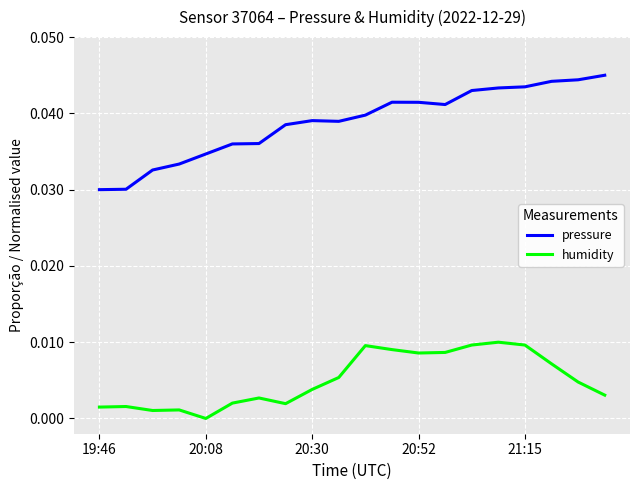

True or false: humidity and pressure intersect in this chart.

False